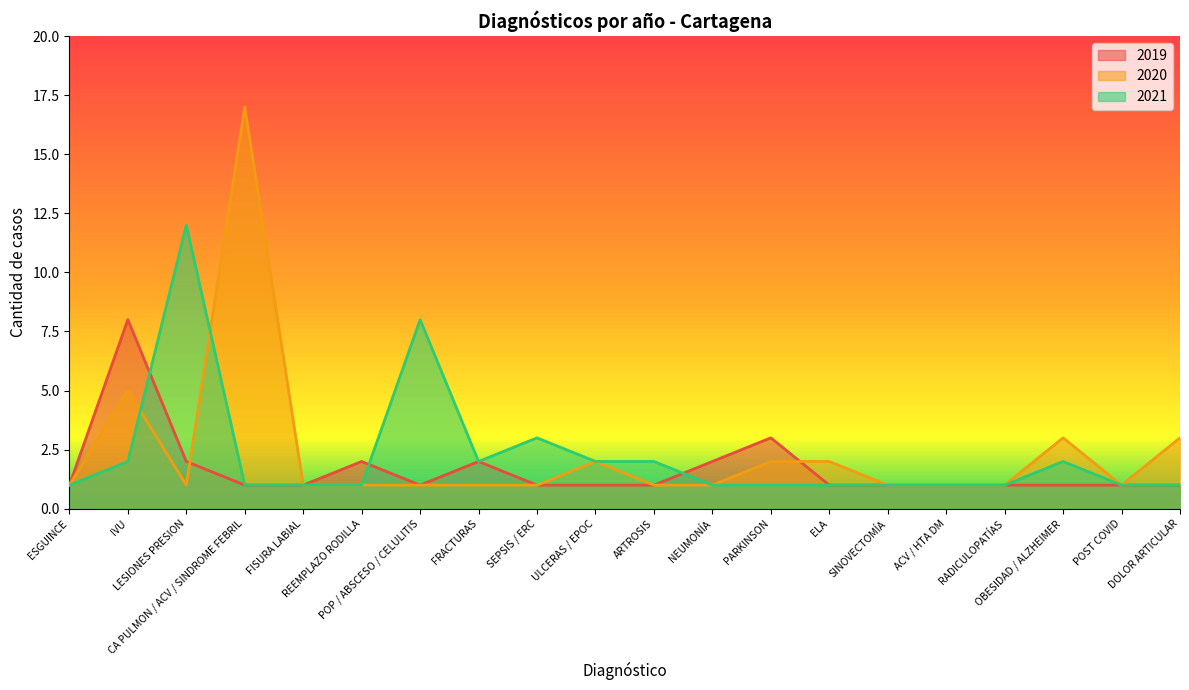

How many lines are shown in the chart?

3